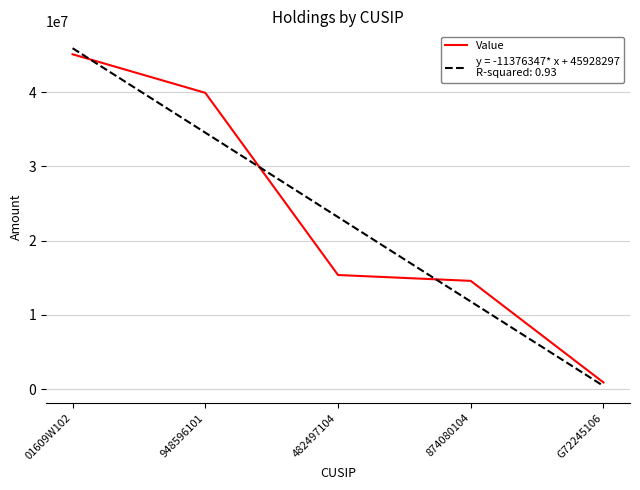

At which category does the chart reach its minimum across all series?

G72245106